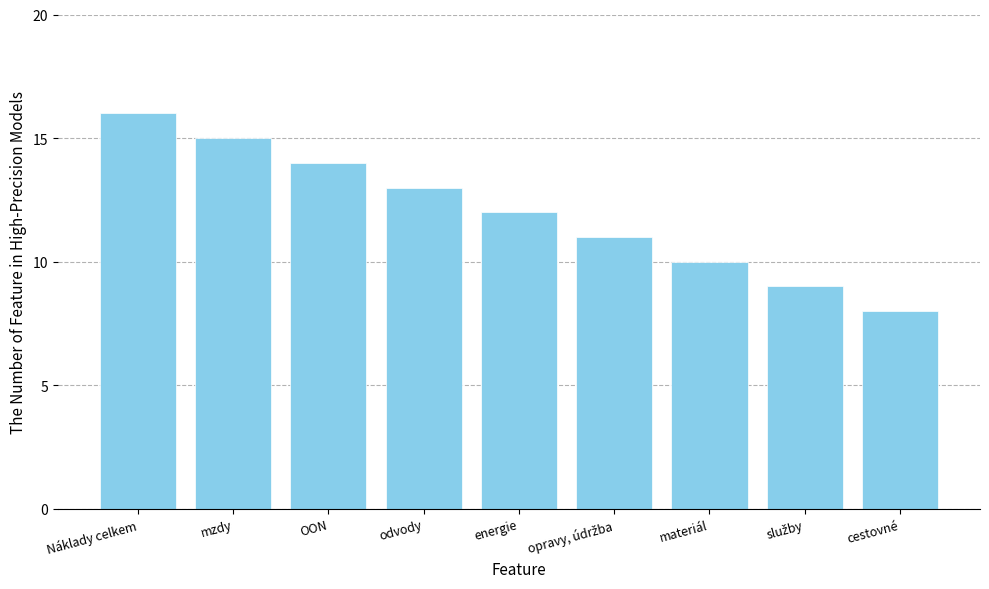

What is the smallest value displayed?

8